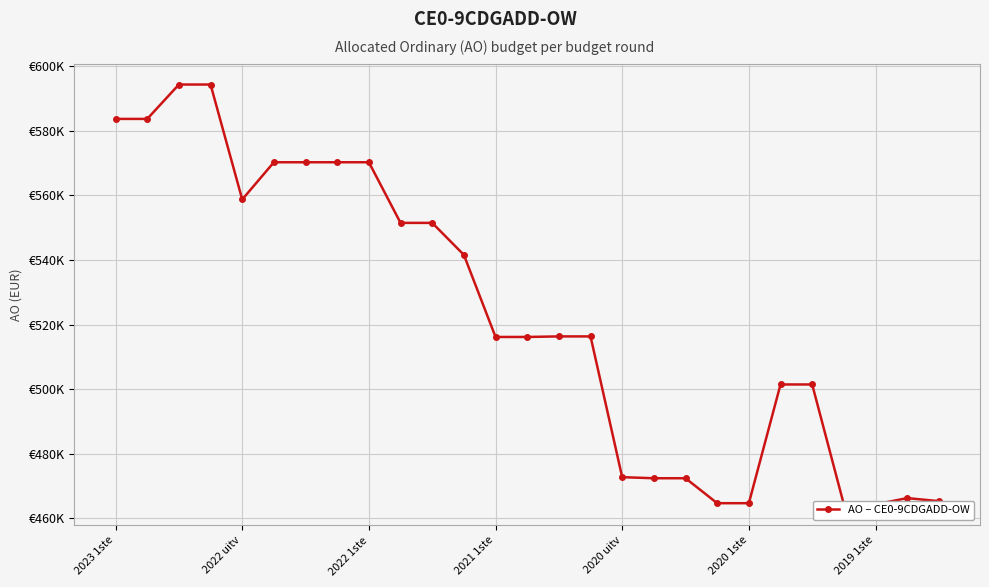

How many lines are shown in the chart?

1